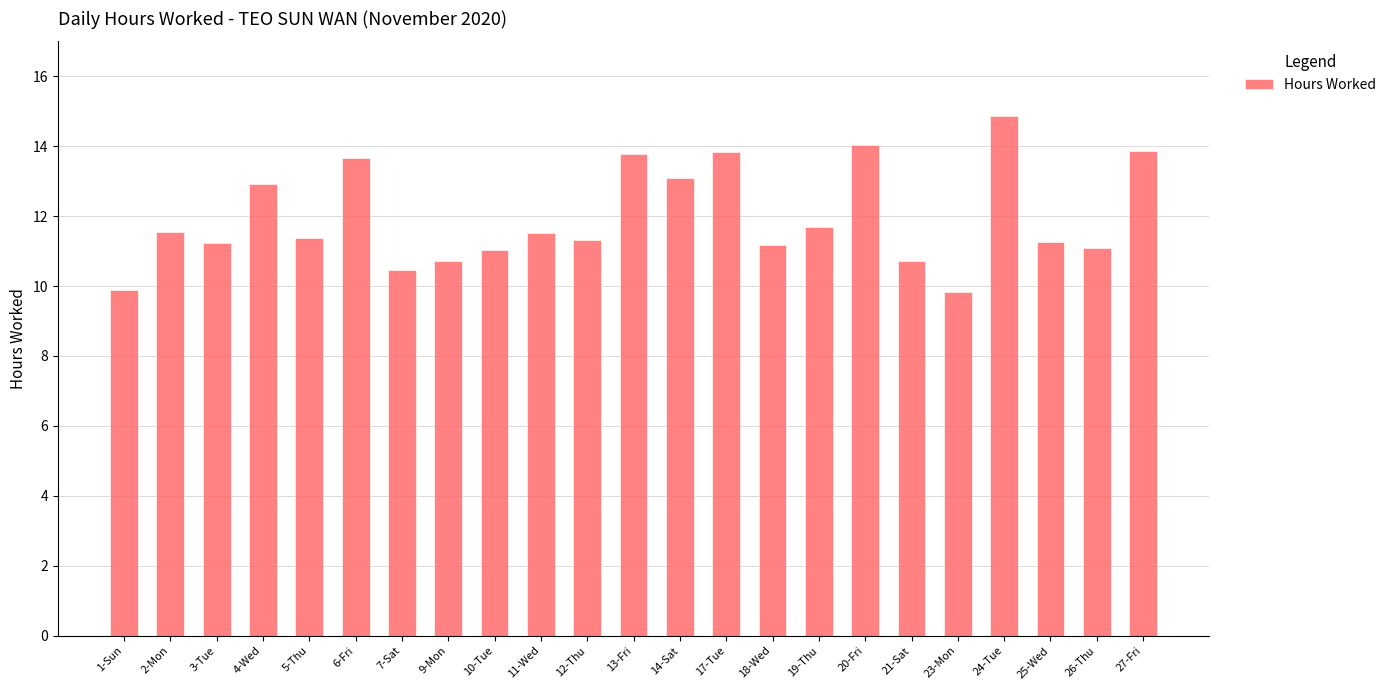

What is the value of the 23rd bar from the left?

13.9